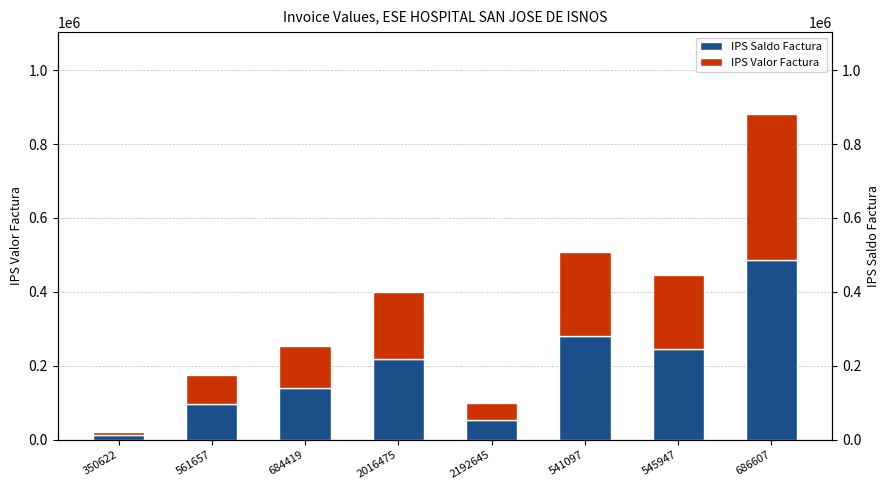

Which has a higher value, 684419 or 350622?

684419